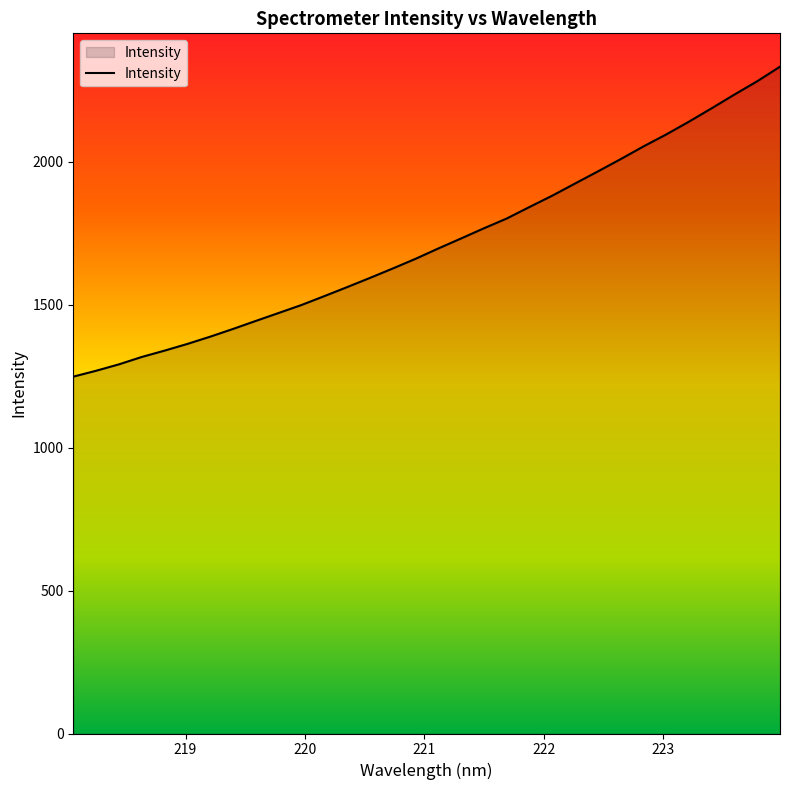

What is the maximum value shown in the chart?

2332.1